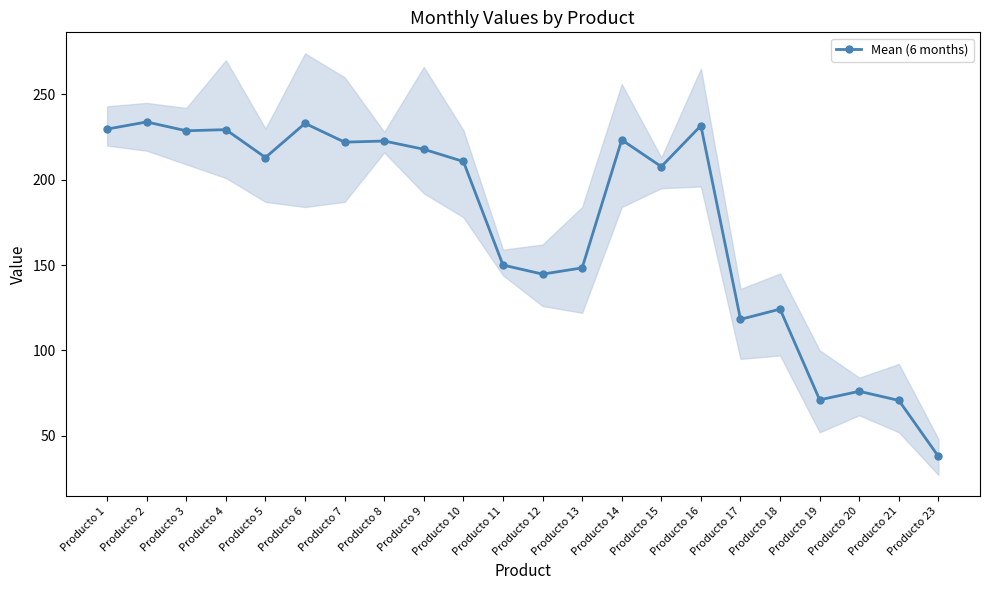

What value does the data have at Producto 15?

207.7